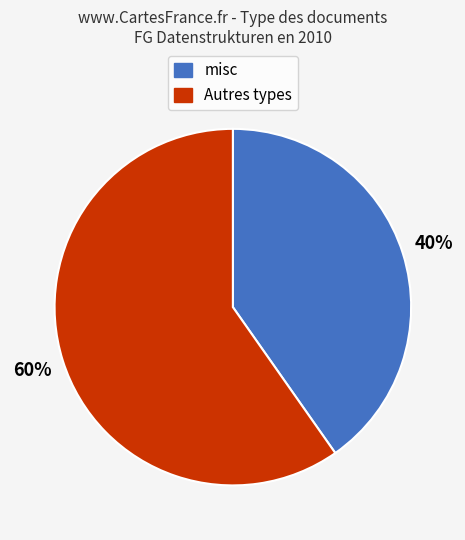

Is there a majority slice in this chart?

Yes